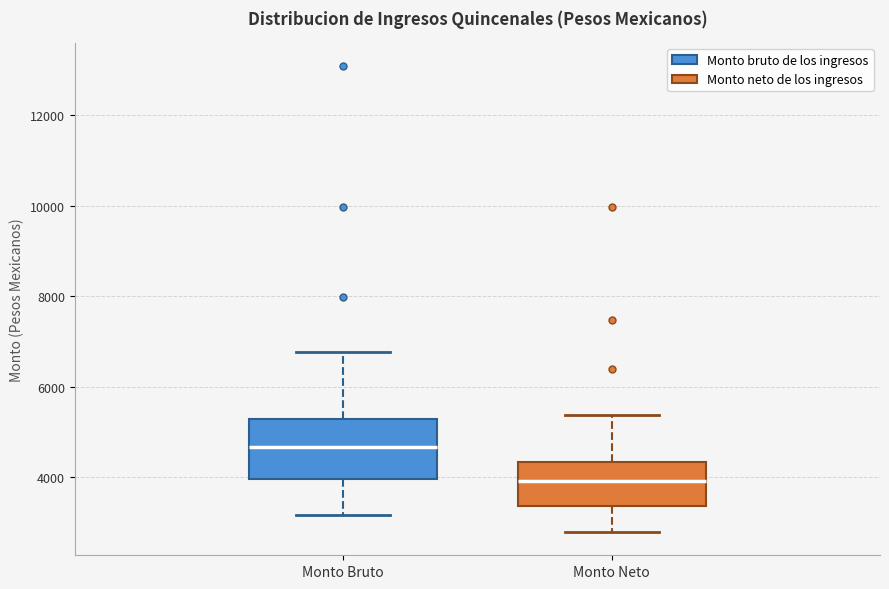

Comparing the boxes themselves (not the whiskers), which one is the tallest?

Monto Bruto